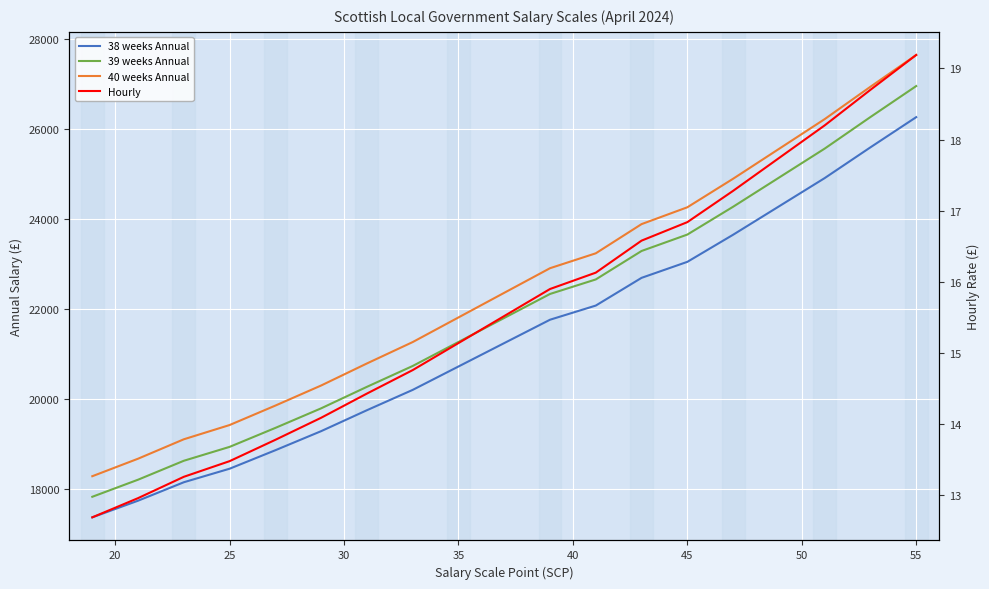

True or false: 38 weeks Annual and 40 weeks Annual cross at least once.

False